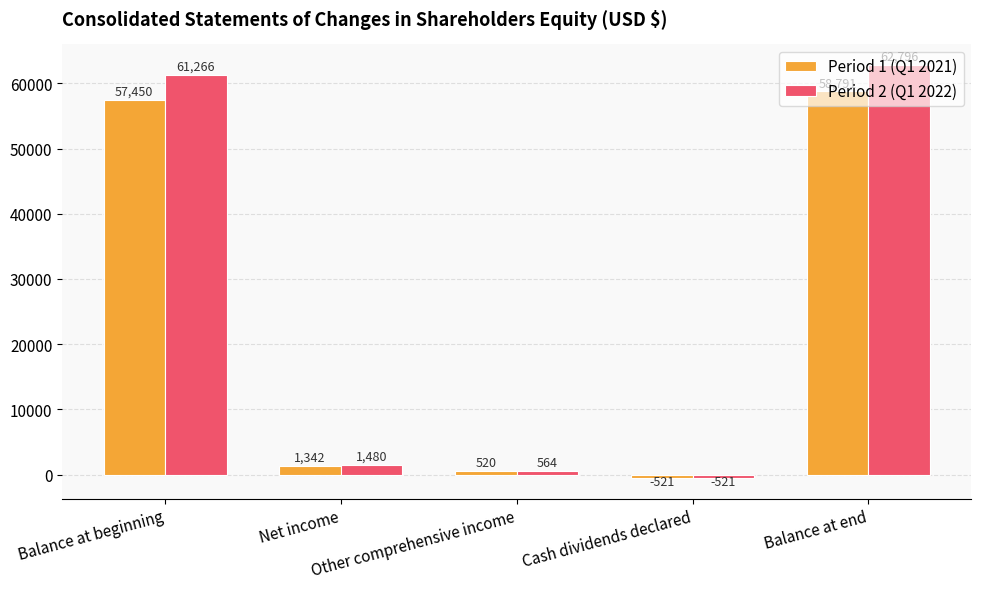

Where does the Period 1 (Q1 2021) series first go above 1342?

Balance at beginning